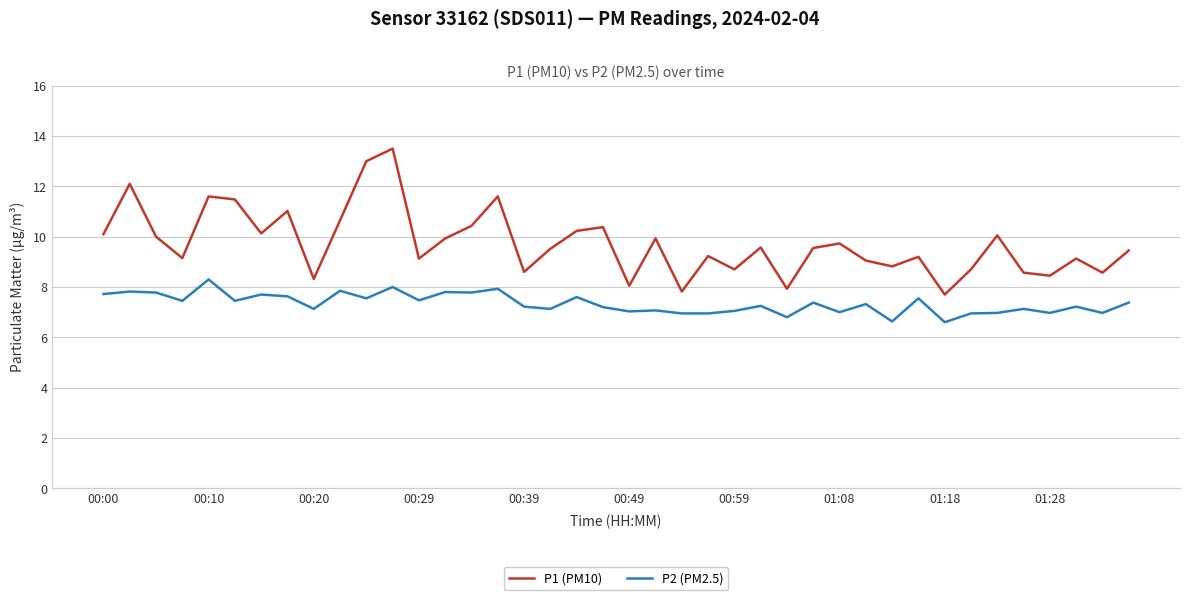

What is the difference between the maximum and minimum values in the P1 (PM10) series?

5.8